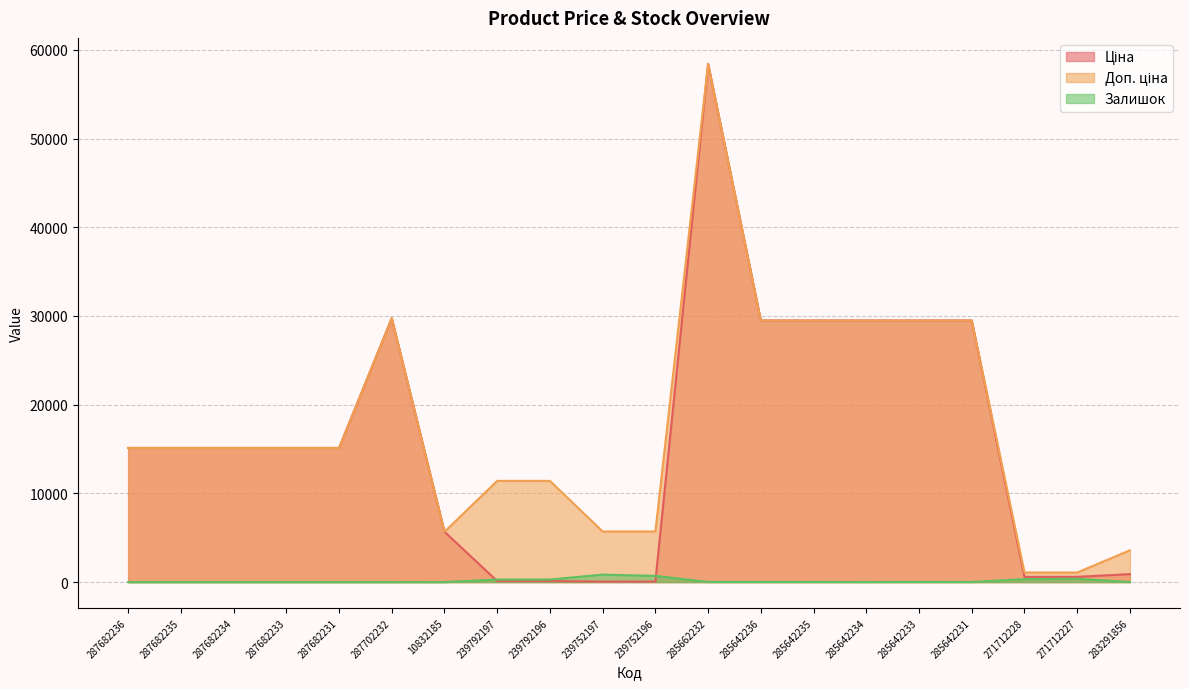

Where does the Доп. ціна series first go above 15120?

287702232